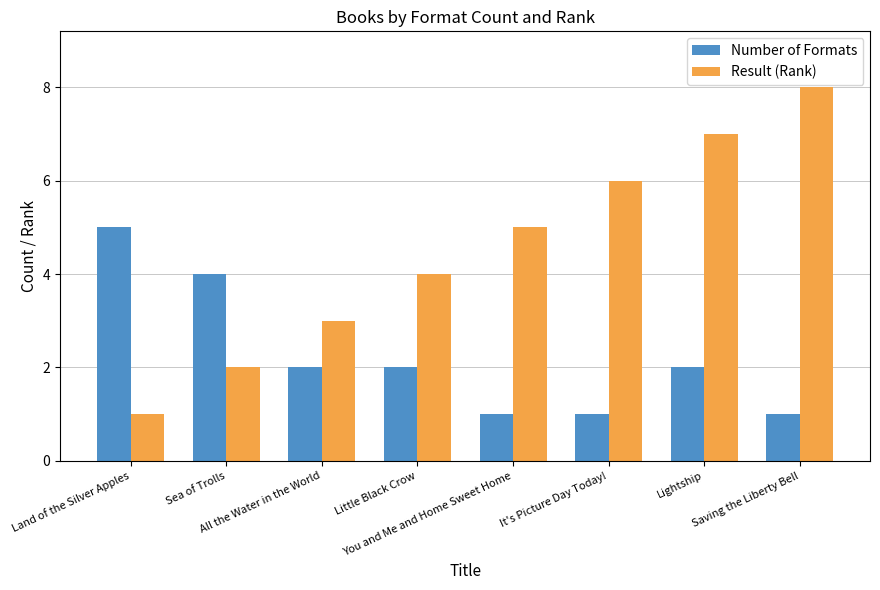

How many distinct data groups are displayed?

2